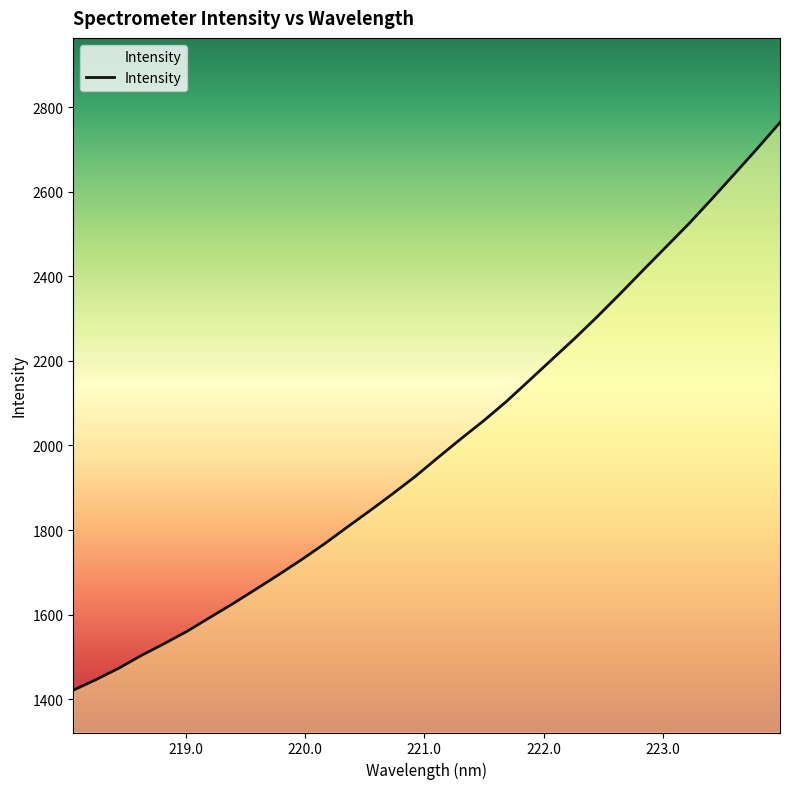

What is the smallest value displayed?

1421.6